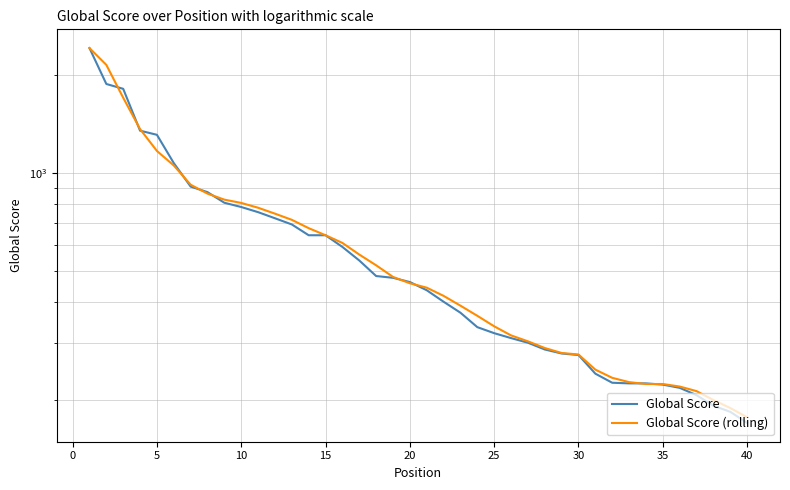

Count the number of data series in this chart.

2